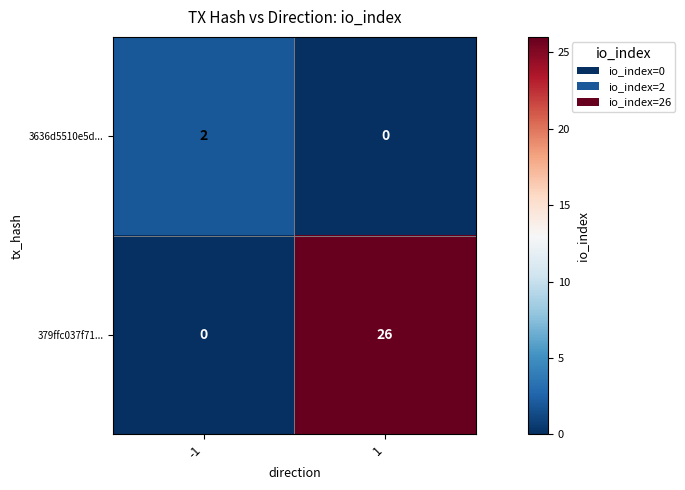

Is it true that 379ffc037f71... equals 16 at -1?

False